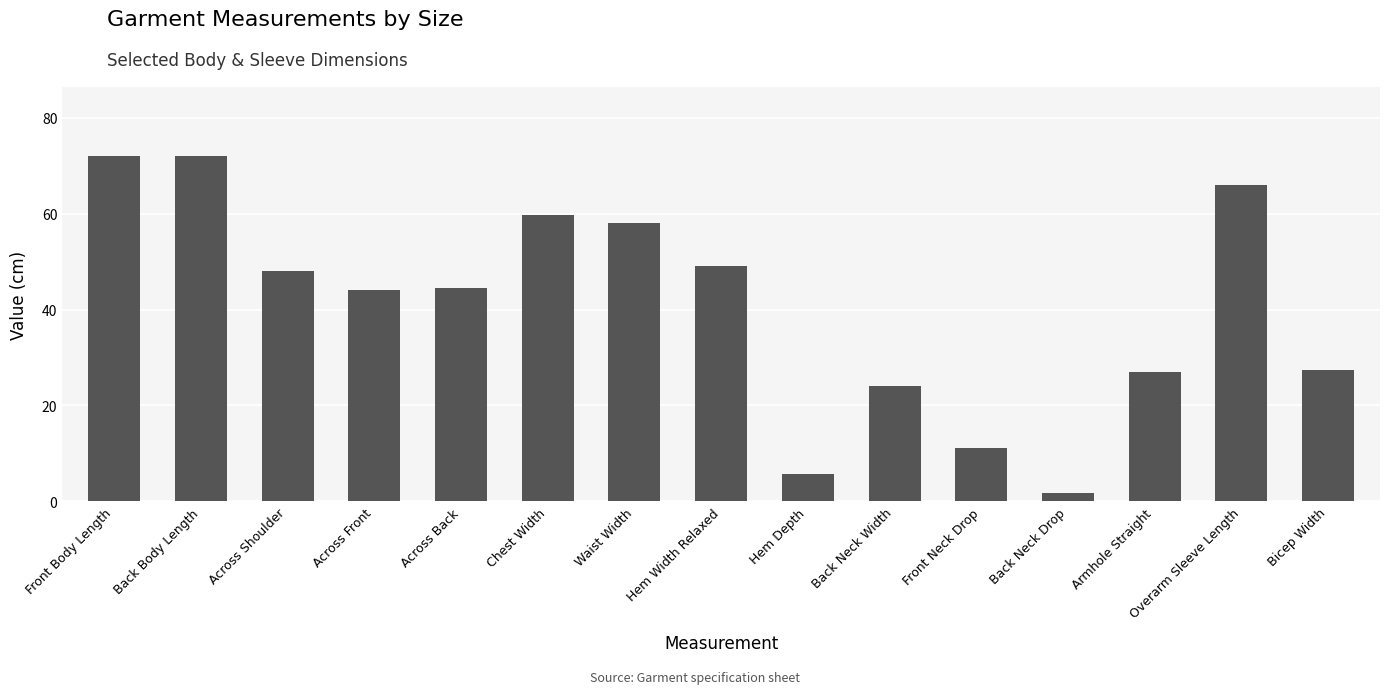

Does the chart contain any negative values?

No